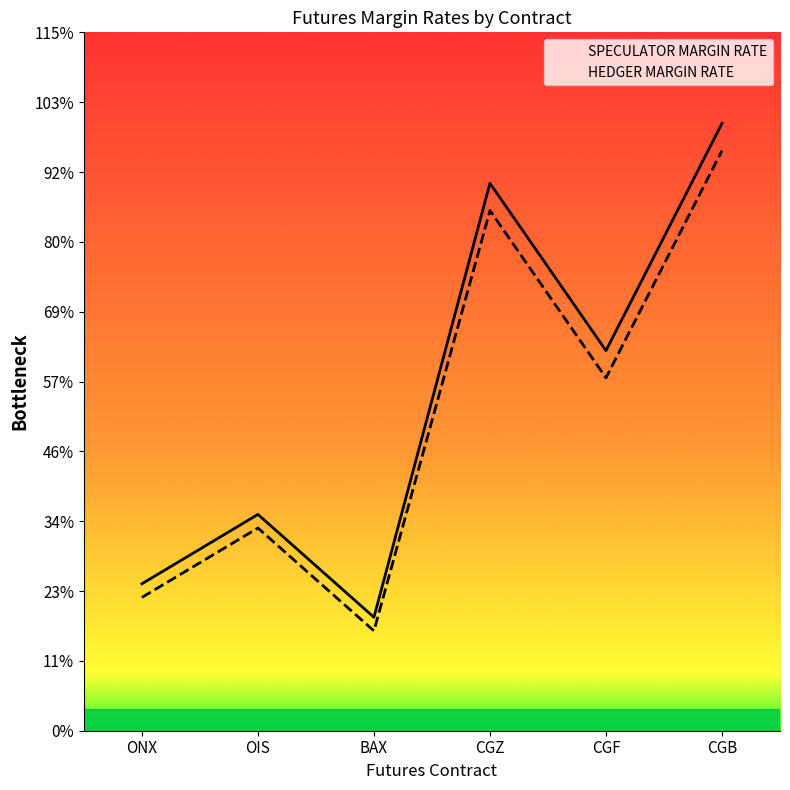

True or false: SPECULATOR MARGIN RATE and HEDGER MARGIN RATE intersect in this chart.

False